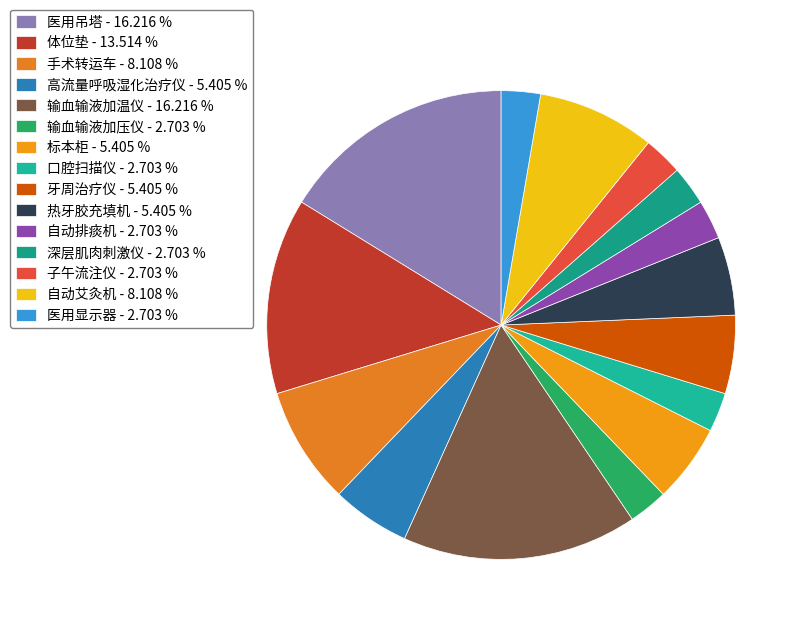

How many slices are in this pie chart?

15